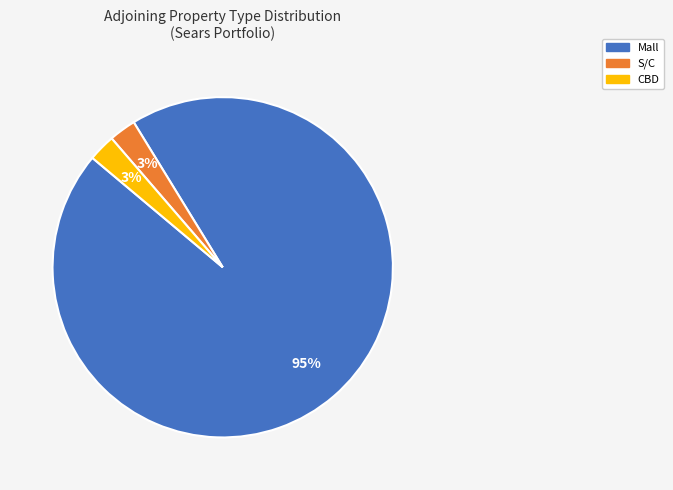

Count the number of slices in the pie.

3